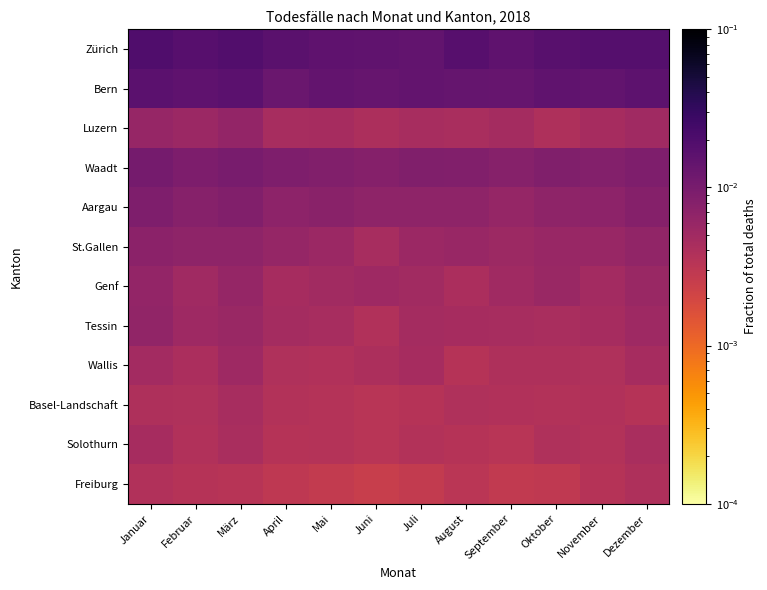

How many data points does each series have?

12